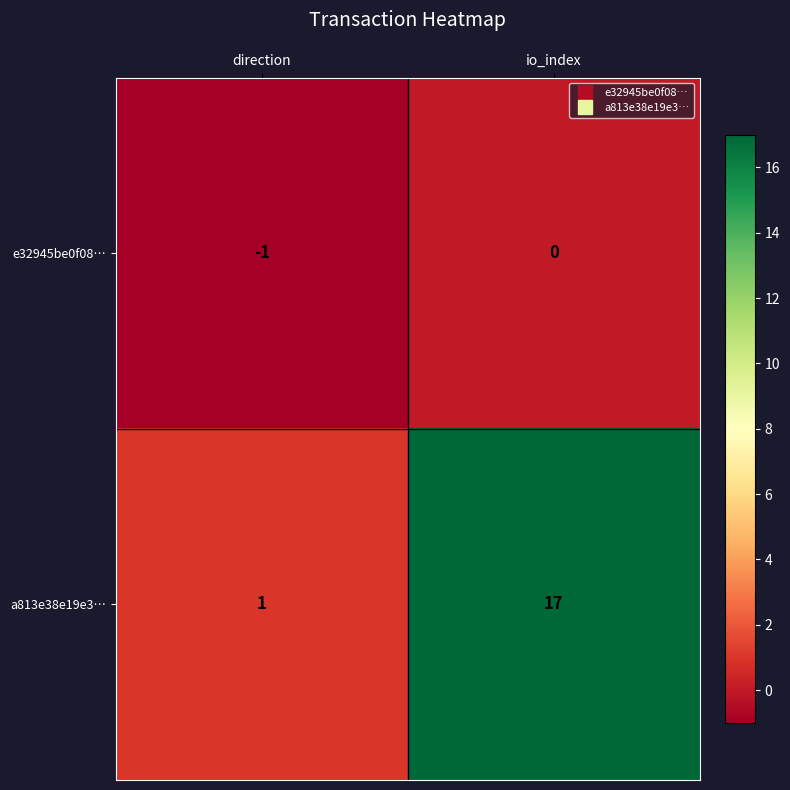

Which category has the highest value across all series?

io_index